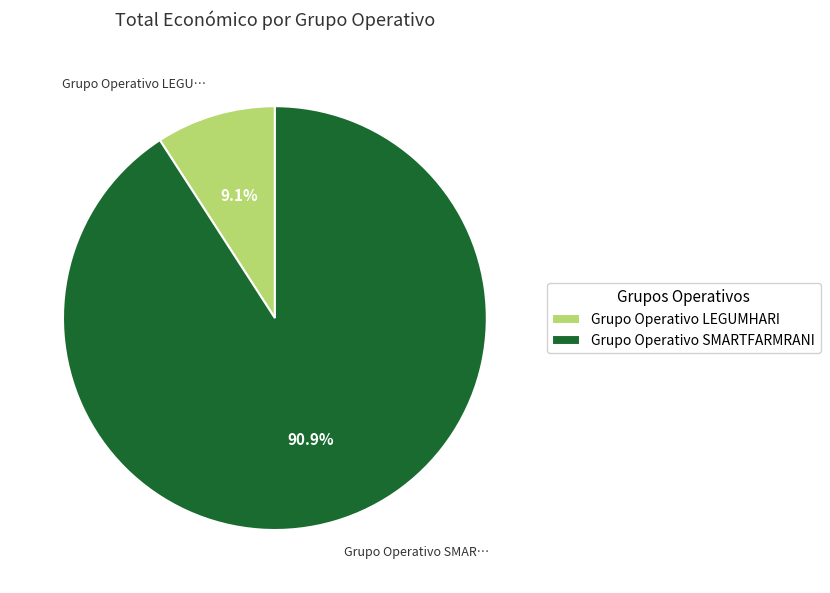

Which slice represents more than half of the pie?

Grupo Operativo SMARTFARMRANI